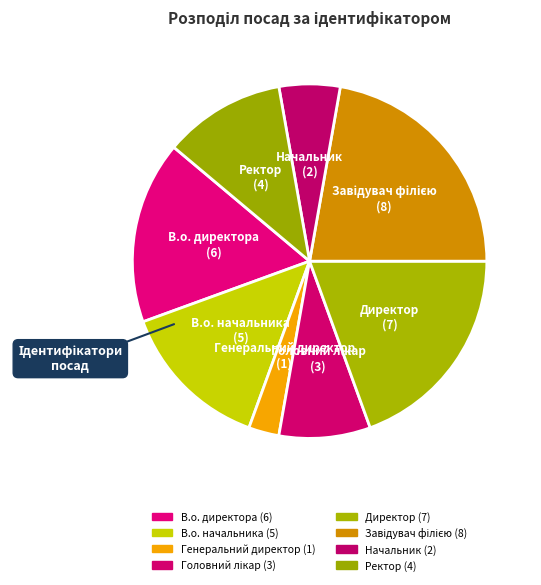

How much of the chart is everything except В.о. директора?

83.3%